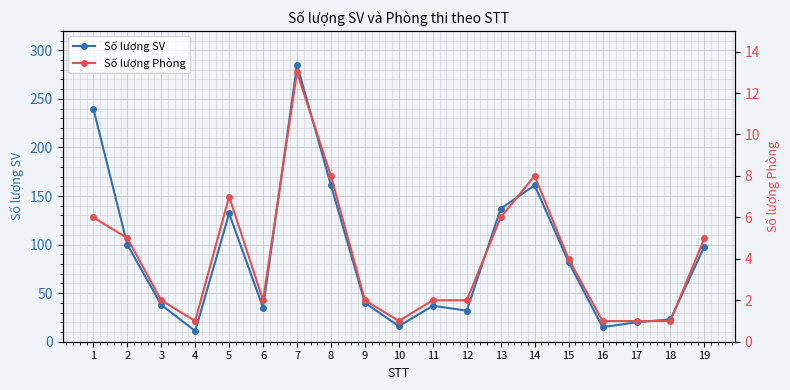

Reading left to right, list all the values displayed in this chart.

Số lượng SV: 240	100	38	11	132	35	285	161	40	16	37	32	137	161	82	15	20	23	98
Số lượng Phòng: 6	5	2	1	7	2	13	8	2	1	2	2	6	8	4	1	1	1	5